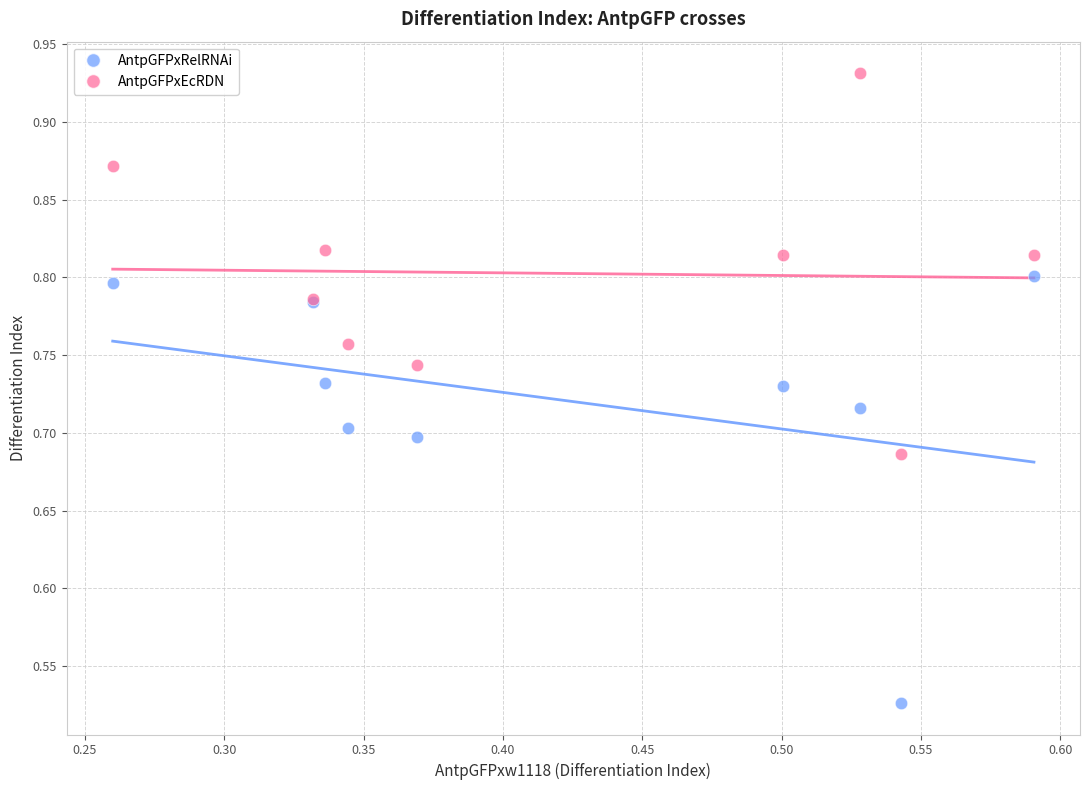

What is the X range (max minus min) for the scatter plot?

0.3